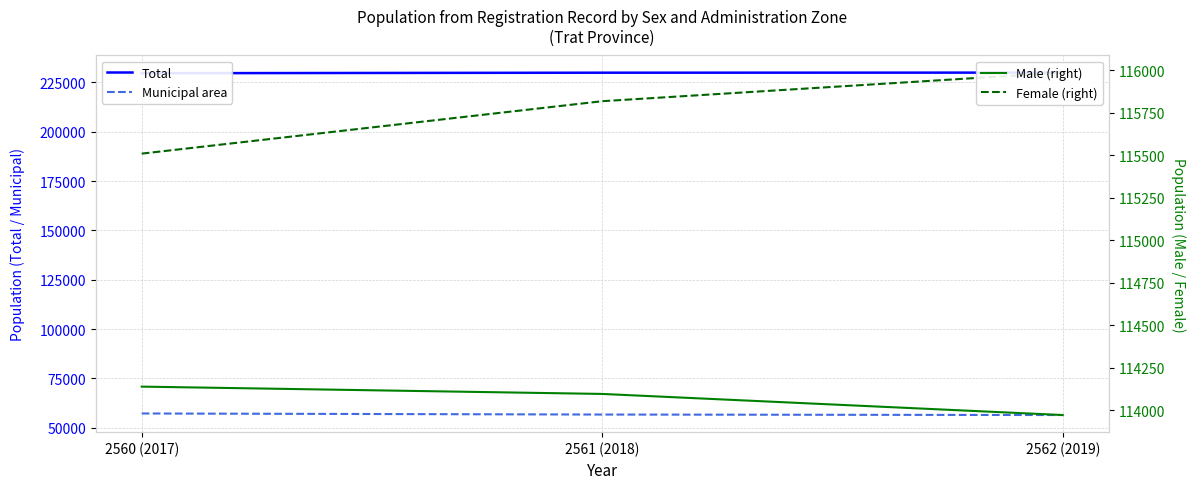

Reading right to left, extract all data points from this chart.

Total: 2562 (2019)=229958	2561 (2018)=229914	2560 (2017)=229649
Municipal area: 2562 (2019)=56458	2561 (2018)=56707	2560 (2017)=57247
Male (right): 2562 (2019)=113973	2561 (2018)=114097	2560 (2017)=114140
Female (right): 2562 (2019)=115985	2561 (2018)=115817	2560 (2017)=115509